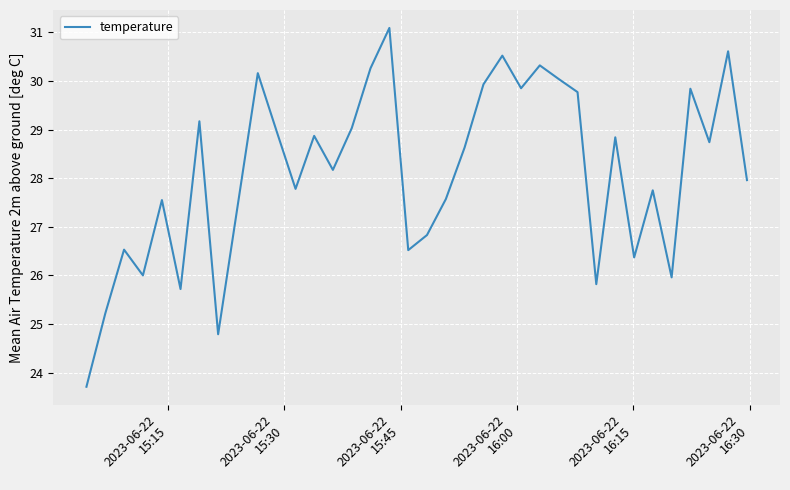

What is the smallest value displayed?

23.7